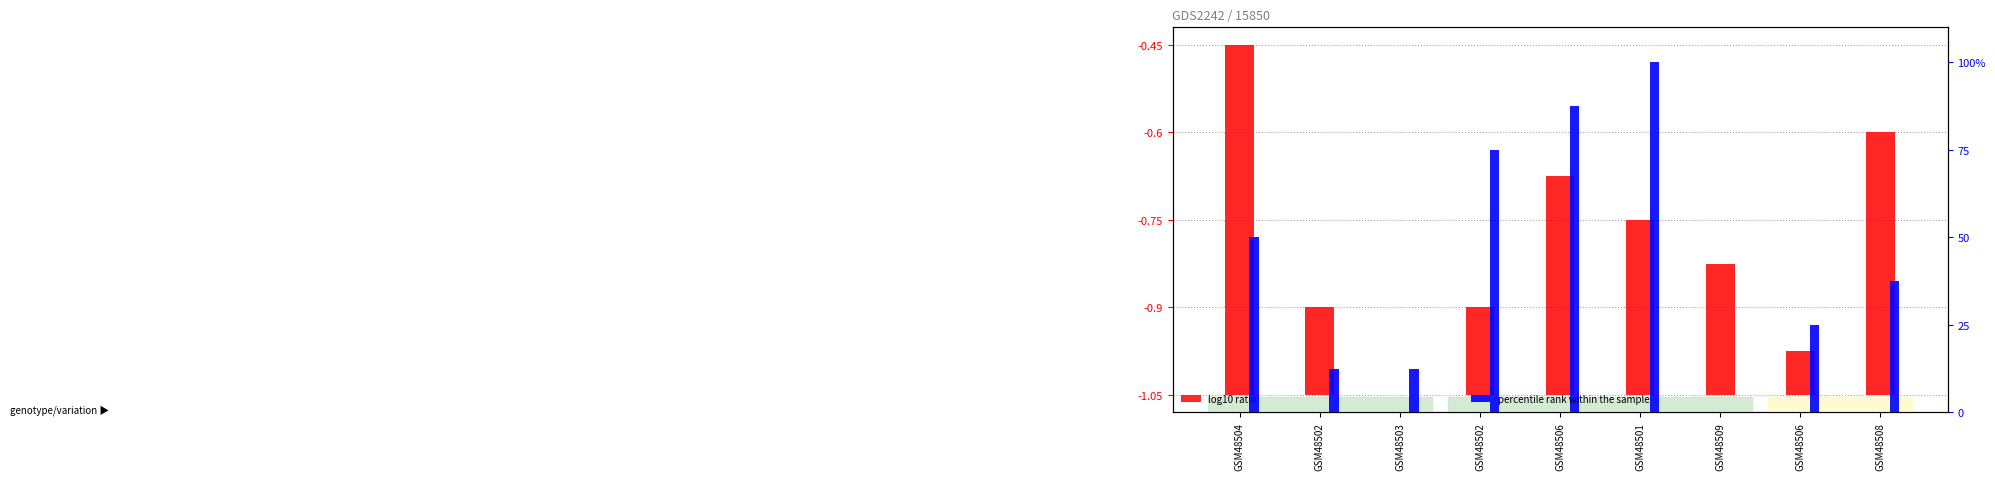

True or false: percentile rank within the sample has a value of 50.0 at GSM48504.

True